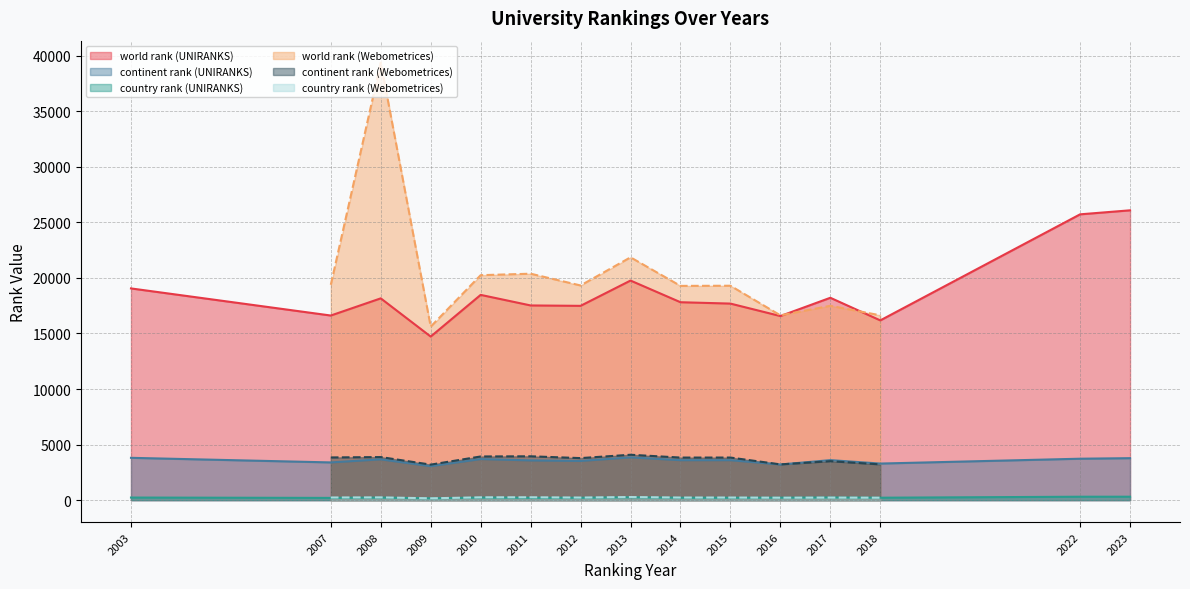

What is the value of the world rank (UNIRANKS) point at the 6th from the left?

17519